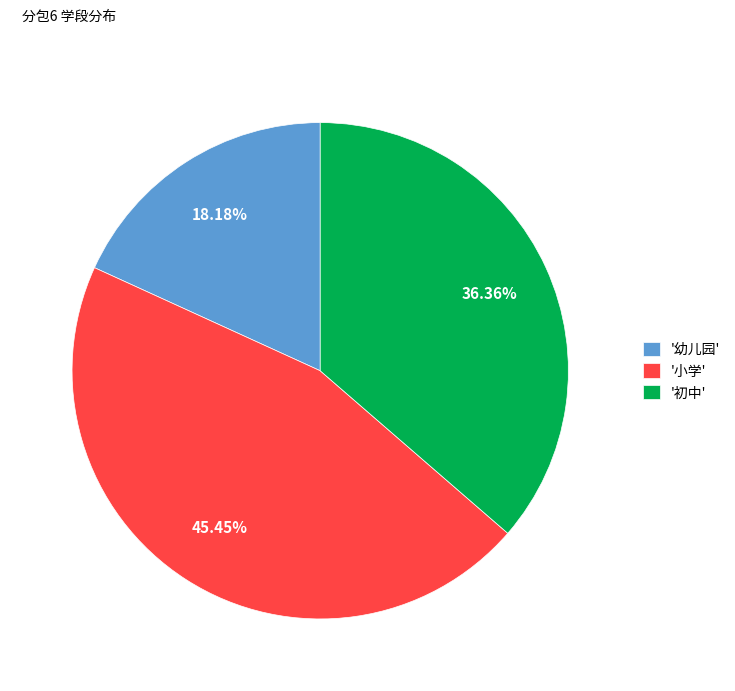

Rank the categories by value from lowest to highest.

'幼儿园', '初中', '小学'